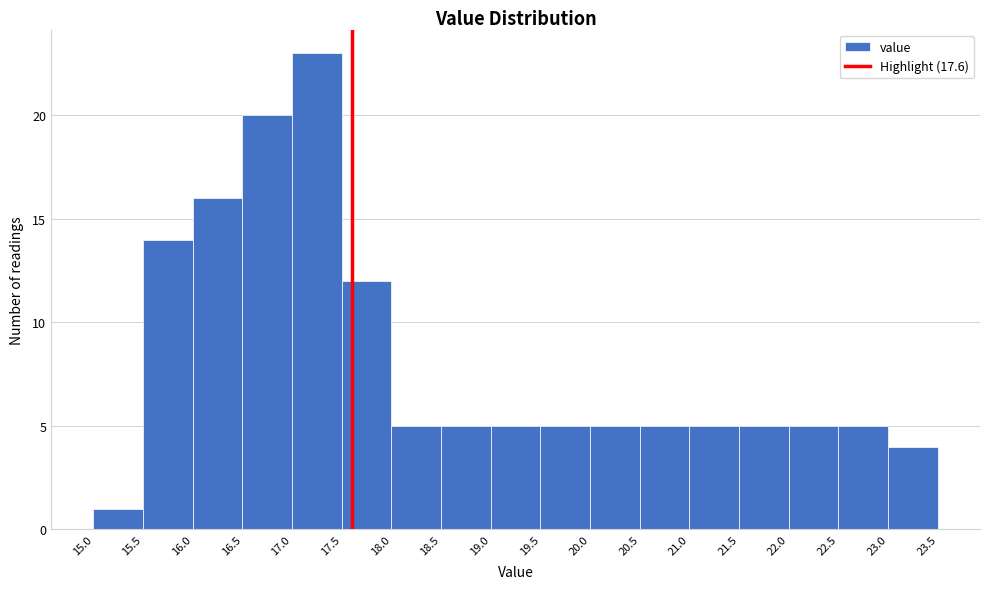

Reading left to right, transcribe this chart: for each bar, give the range it covers on the x-axis and its height. The values are not printed on the chart, so give them approximately, as read against the axis.

15.0 to 15.5: 1
15.5 to 16.0: 14
16.0 to 16.5: 16
16.5 to 17.0: 20
17.0 to 17.5: 23
17.5 to 18.0: 12
18.0 to 18.5: 5
18.5 to 19.0: 5
19.0 to 19.5: 5
19.5 to 20.0: 5
20.0 to 20.5: 5
20.5 to 21.0: 5
21.0 to 21.5: 5
21.5 to 22.0: 5
22.0 to 22.5: 5
22.5 to 23.0: 5
23.0 to 23.5: 4